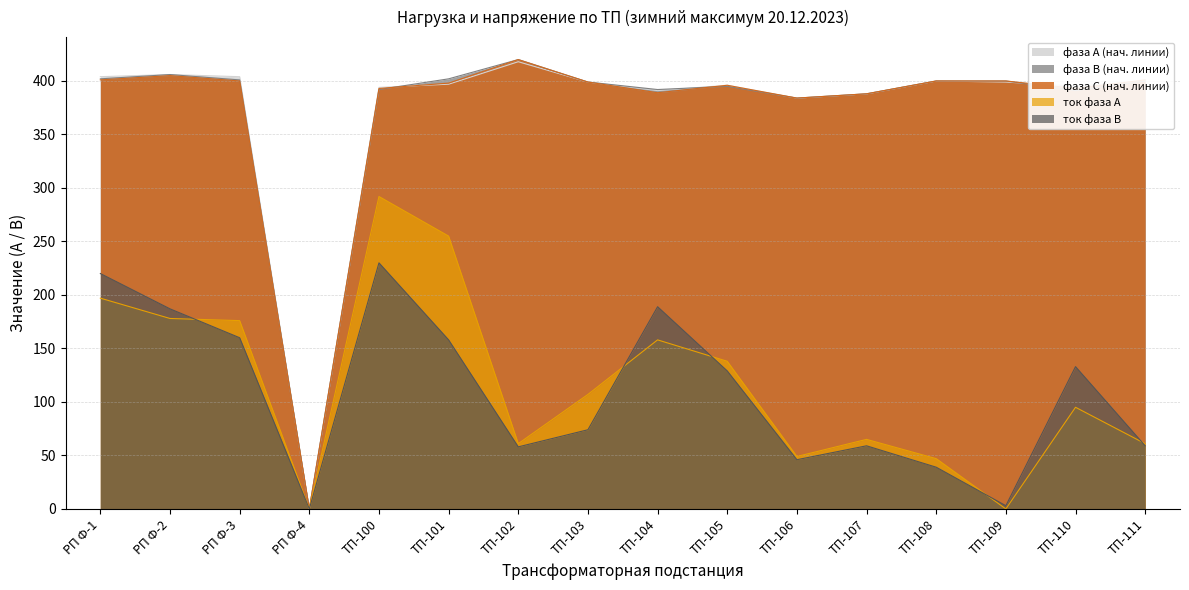

What is the spread (max minus min) of values at ТП-104?

234